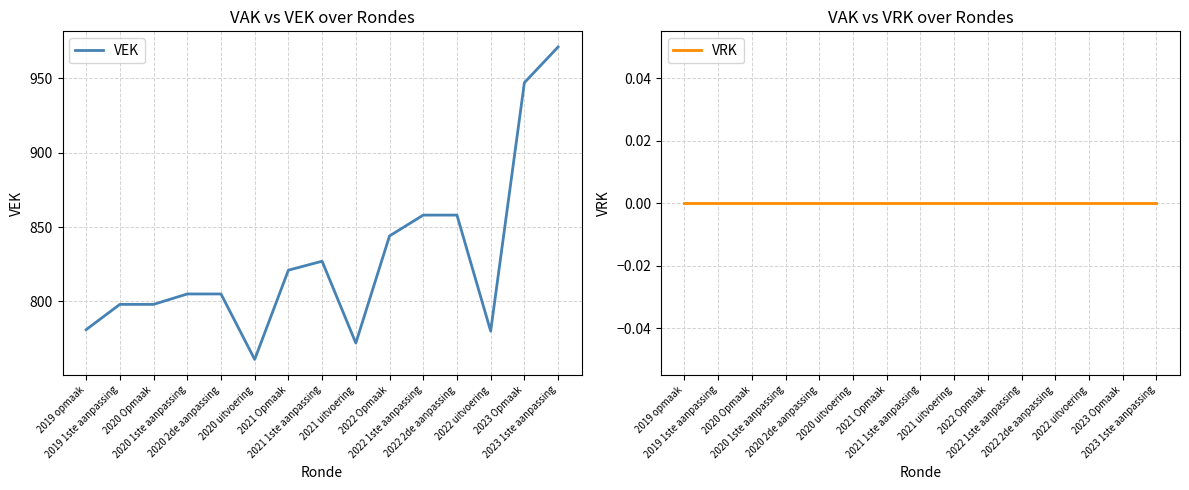

Where is VRK nearest to the value 0?

2019 opmaak